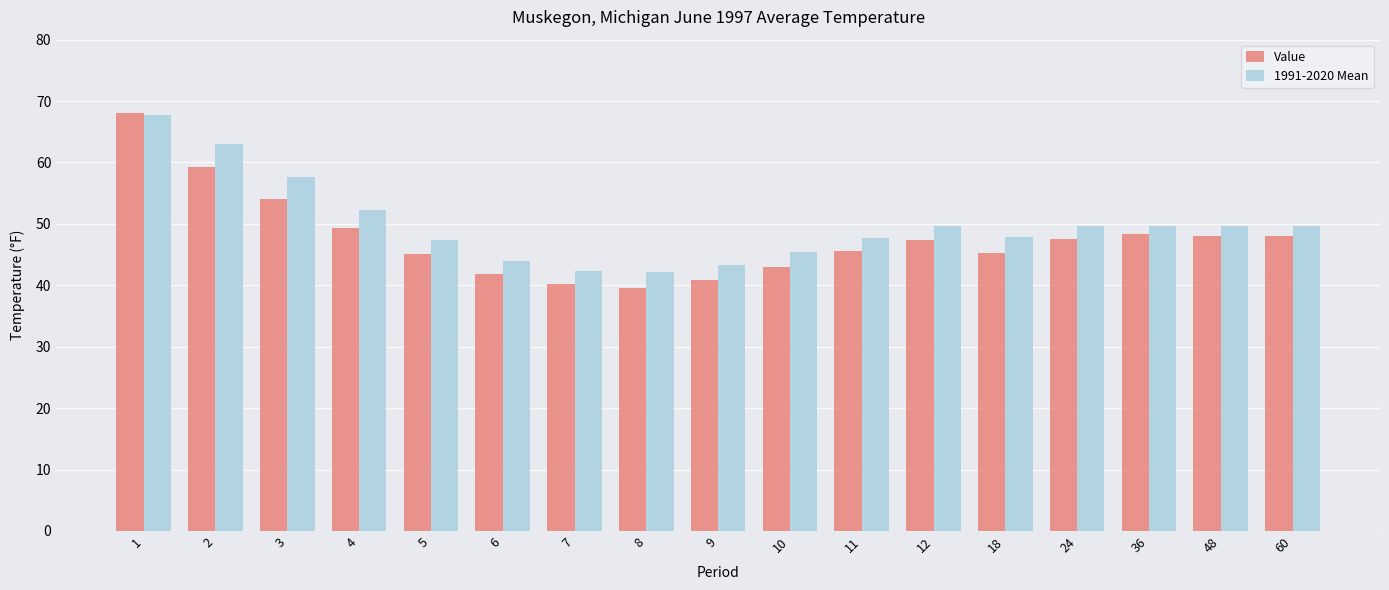

Does the chart contain stacked bars?

No